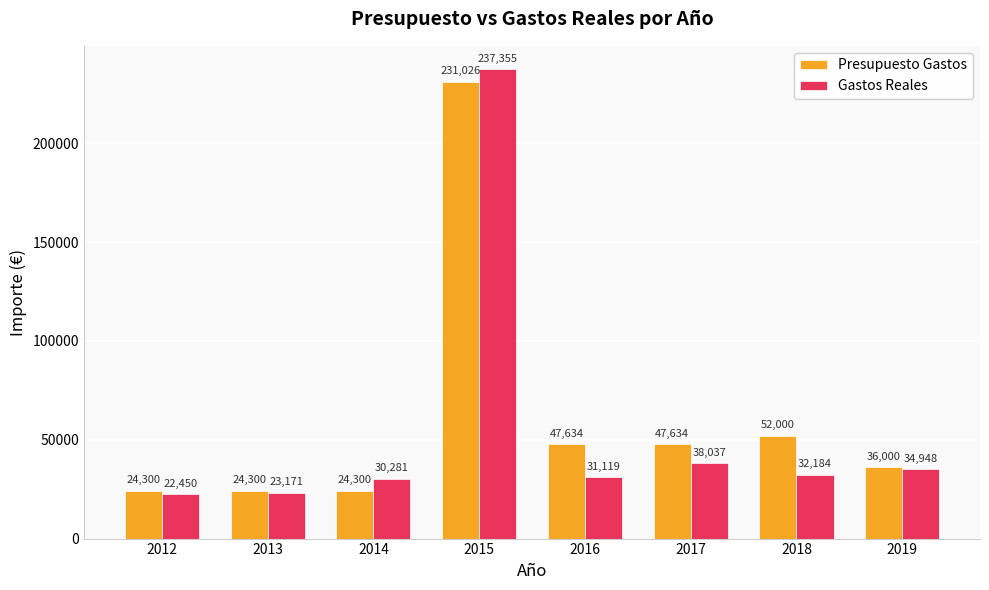

What is the sum of all Gastos Reales values?

449545.0